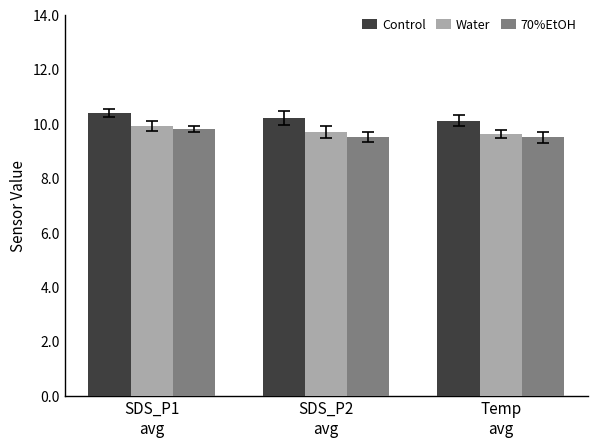

What is the lowest value of the Control series?

10.1